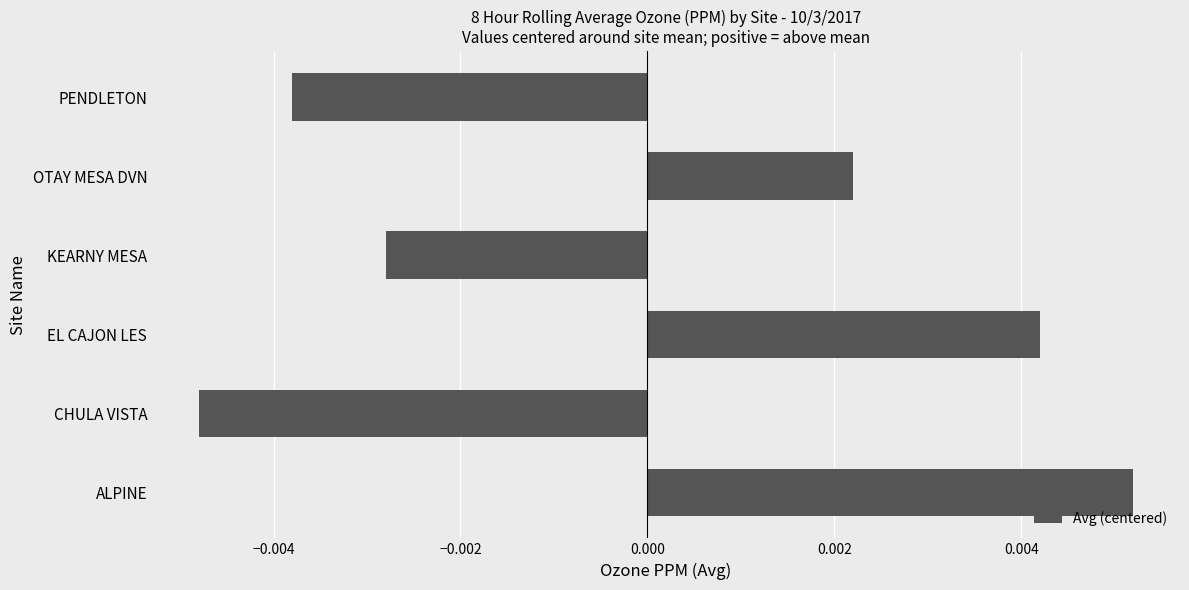

List the labels in order of value, smallest first.

CHULA VISTA, PENDLETON, KEARNY MESA, OTAY MESA DVN, EL CAJON LES, ALPINE